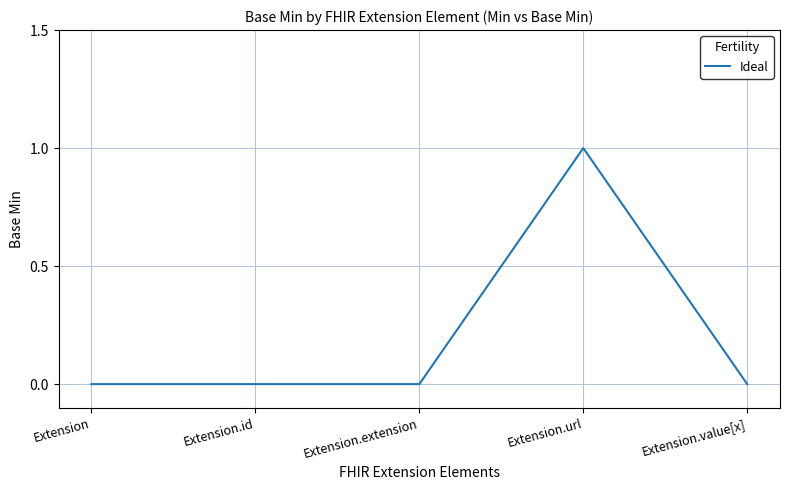

What position from the right is Extension.id?

4